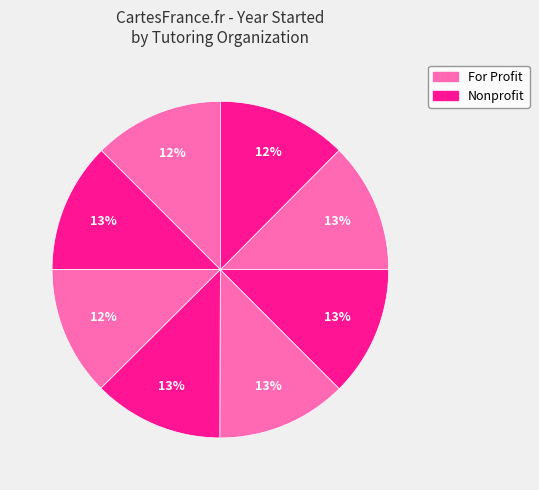

Is there a majority slice in this chart?

No